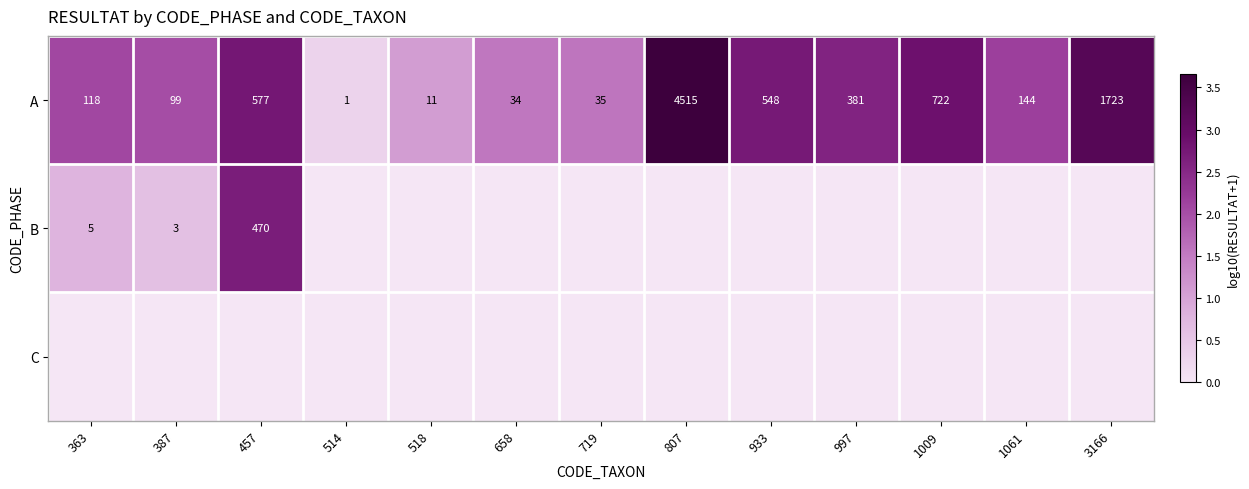

List the labels in order of A value, smallest first.

514, 518, 658, 719, 387, 363, 1061, 997, 933, 457, 1009, 3166, 807